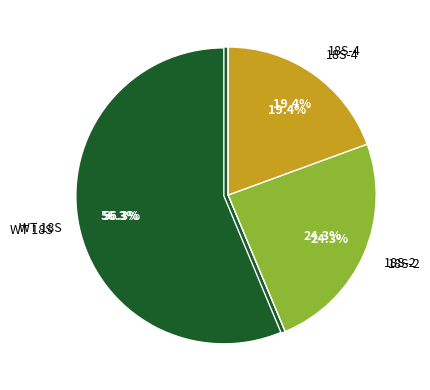

What is the majority slice?

WT 18S